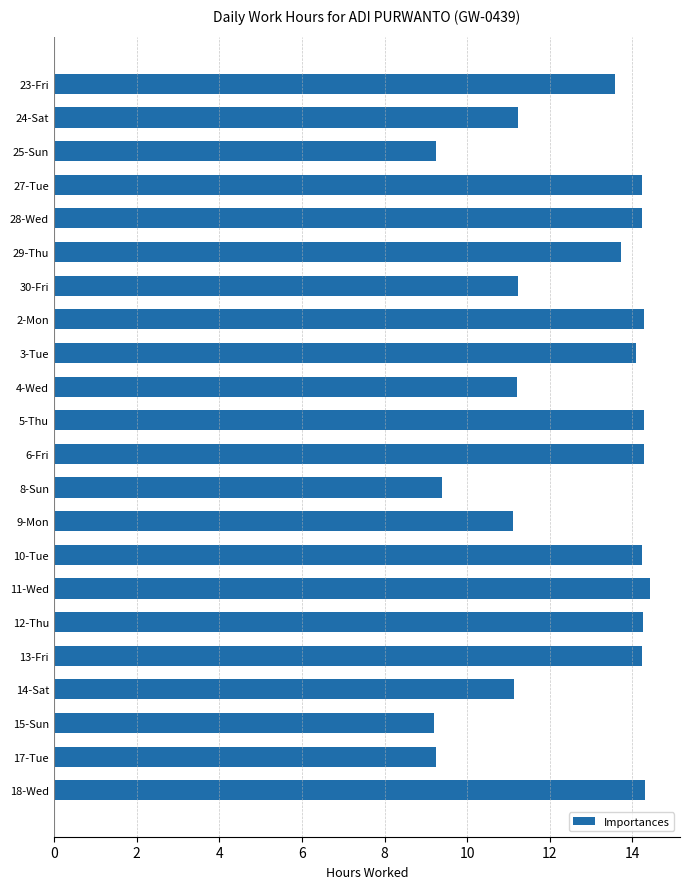

What is the average value?

12.6